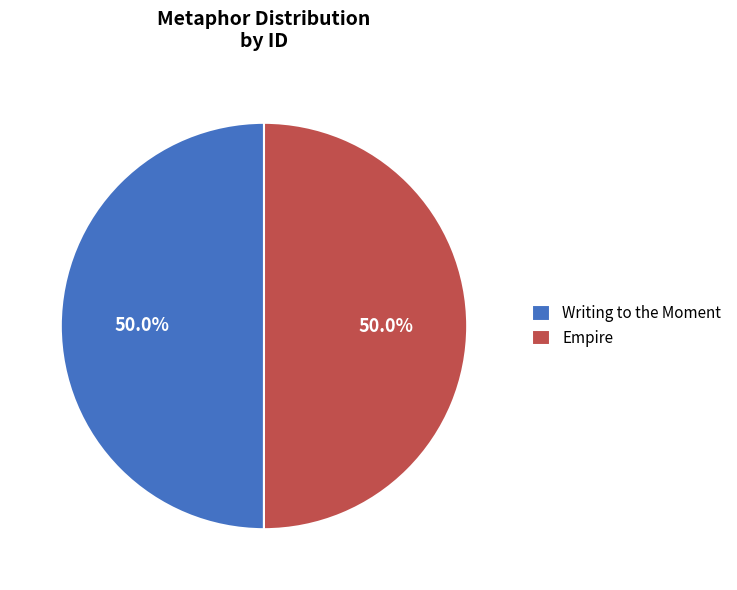

How many slices are in this pie chart?

2